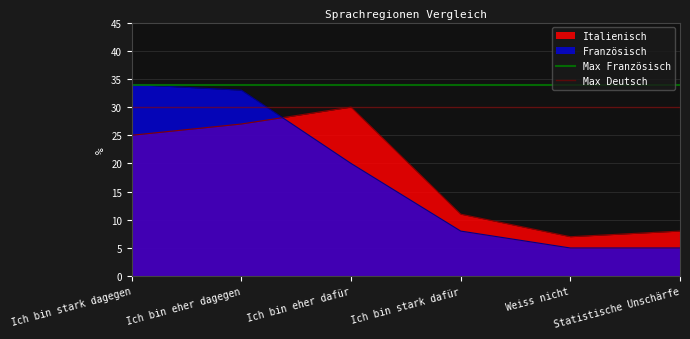

What is the sum of the Max Deutsch values at Ich bin stark dagegen and Ich bin eher dagegen?

60